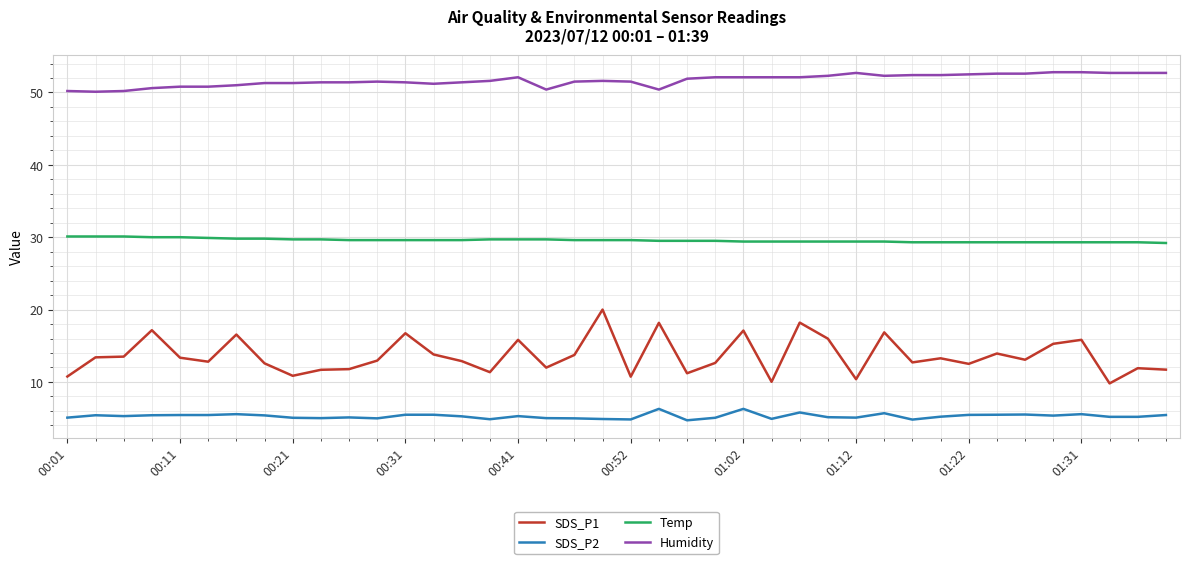

What is the highest value of the SDS_P2 series?

6.3